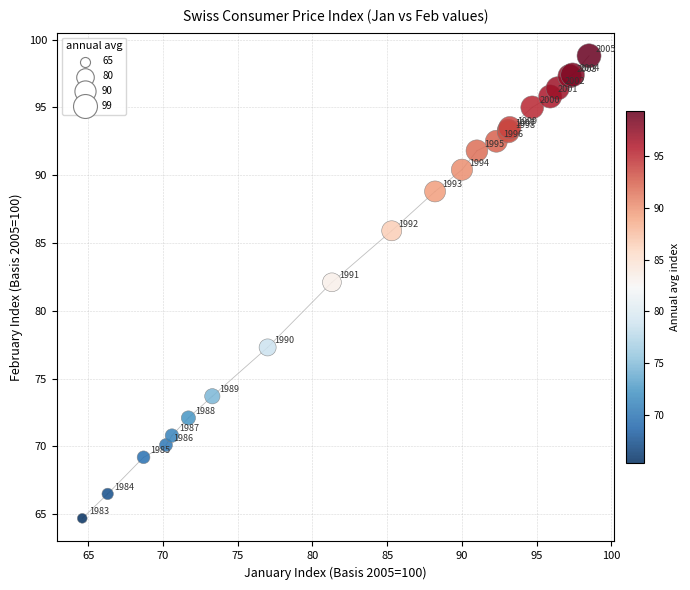

What Y value in the scatter plot is closest to 81?

82.1